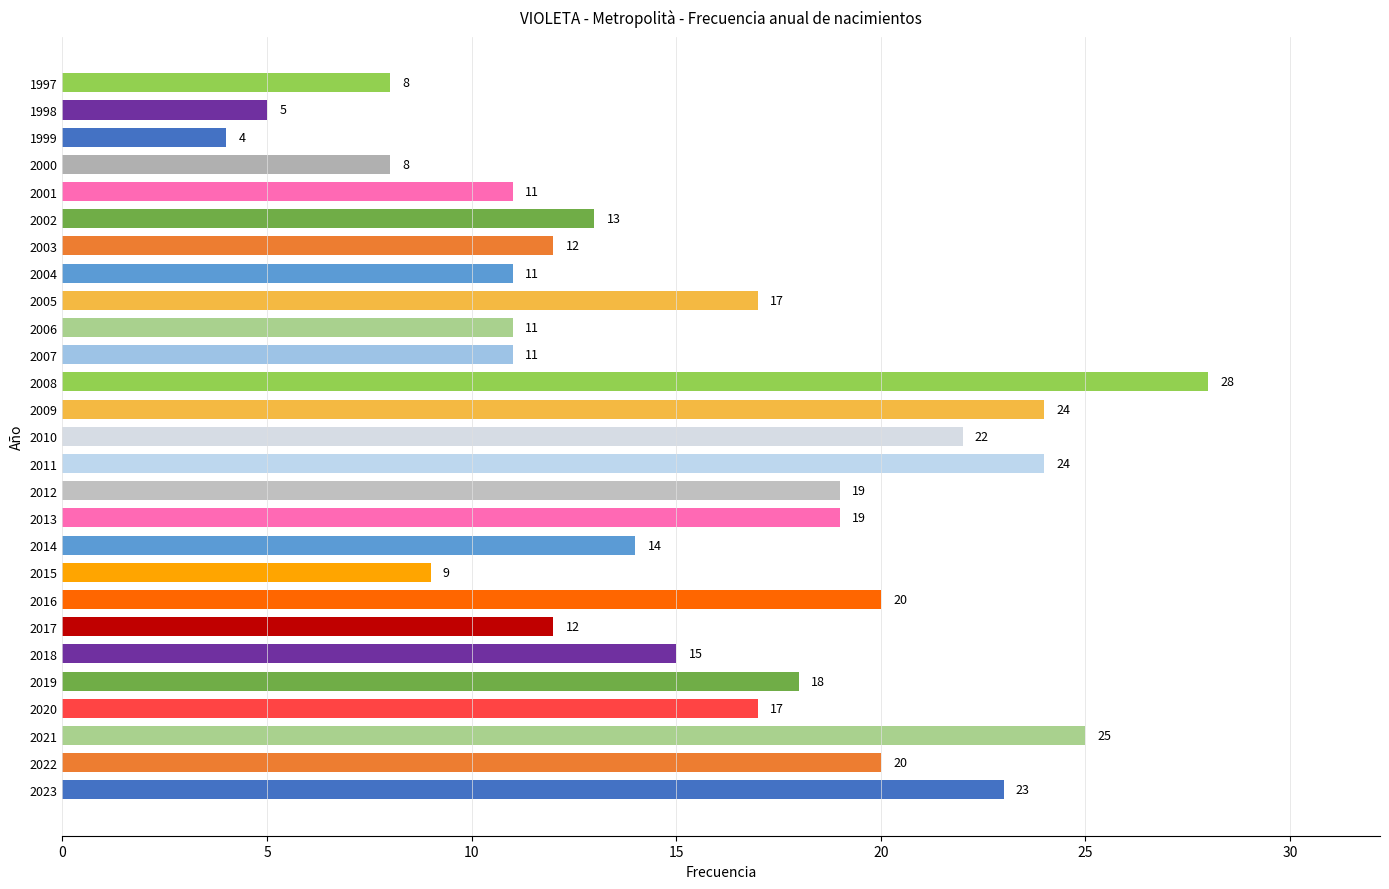

The chart shows a value of 4 at 2015. True or false?

False